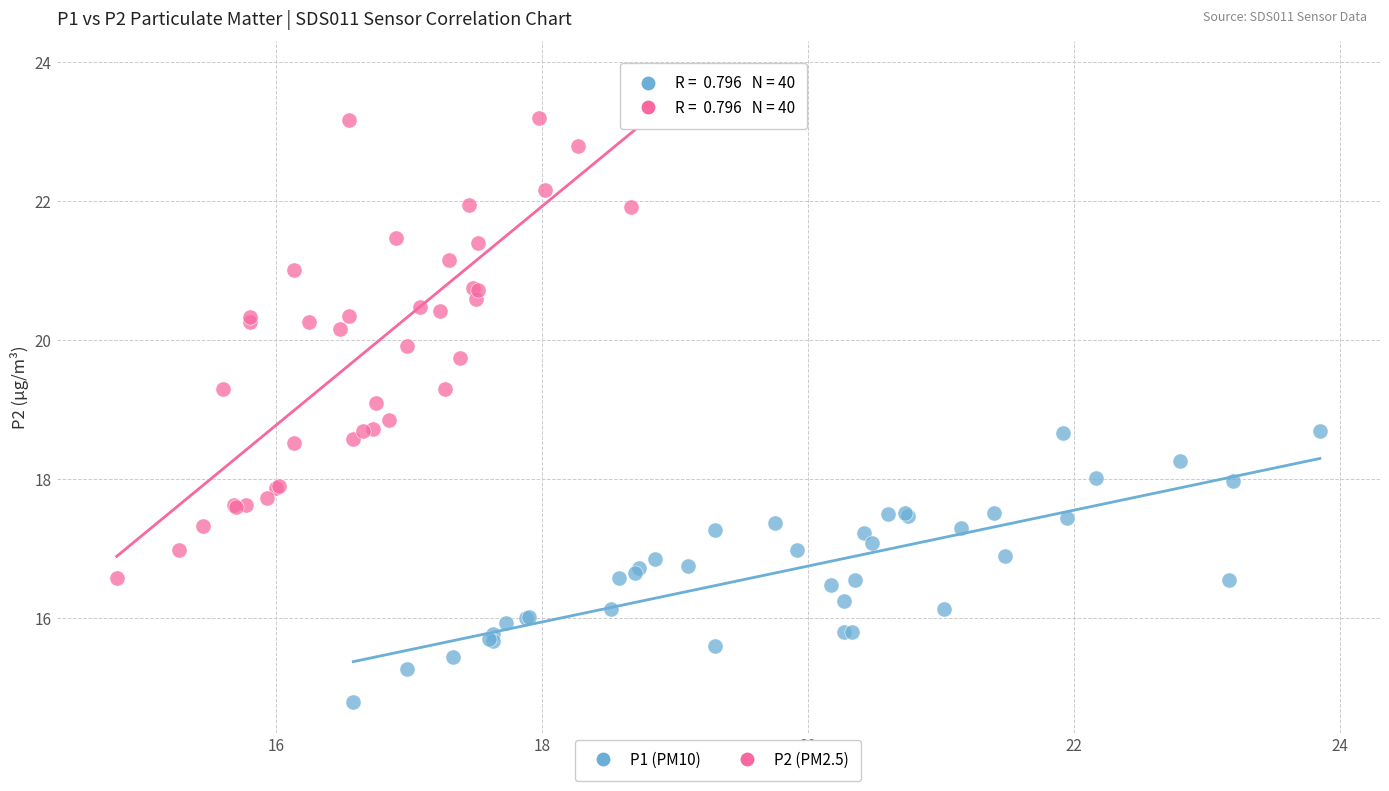

Which series reaches the minimum Y coordinate?

P1 (PM10)